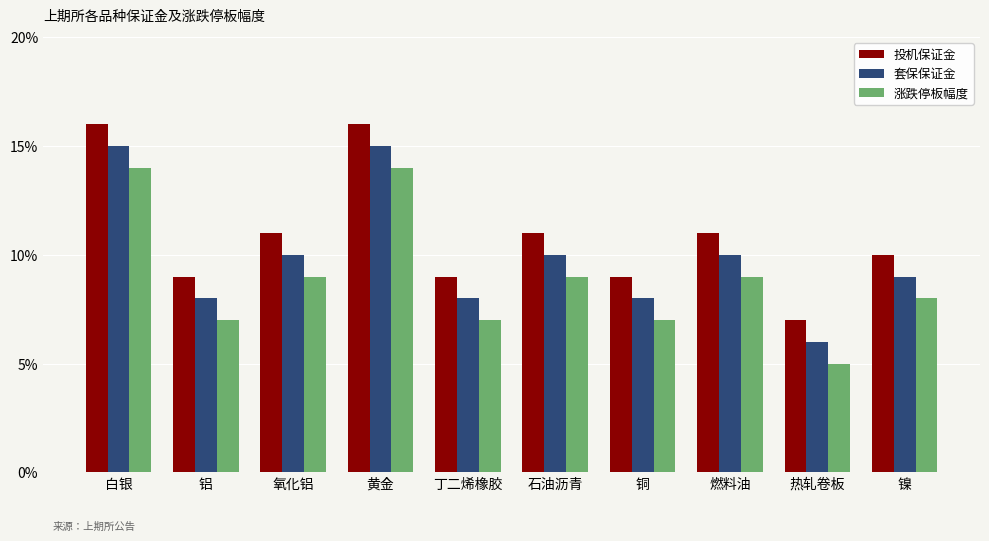

Which series has the widest spread of values?

涨跌停板幅度